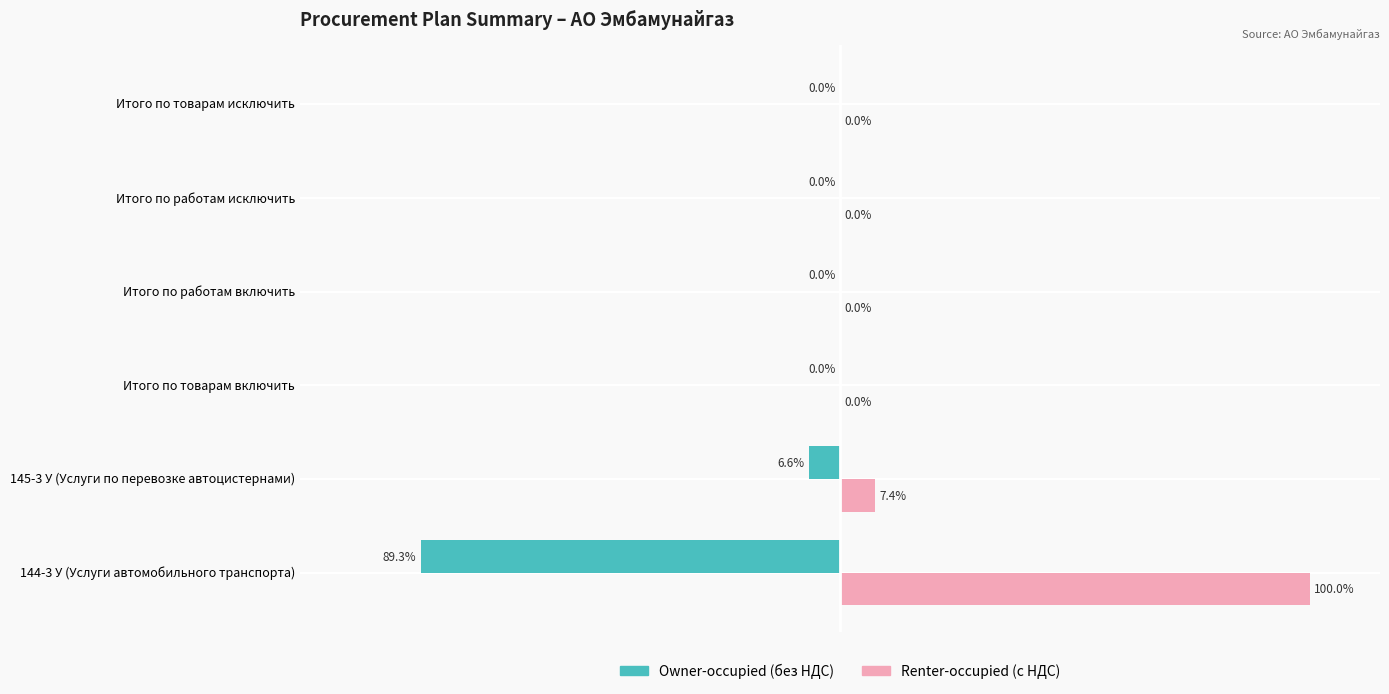

Between 145-3 У (Услуги по перевозке автоцистернами) and Итого по работам включить, which series saw the biggest shift?

Renter-occupied (с НДС)